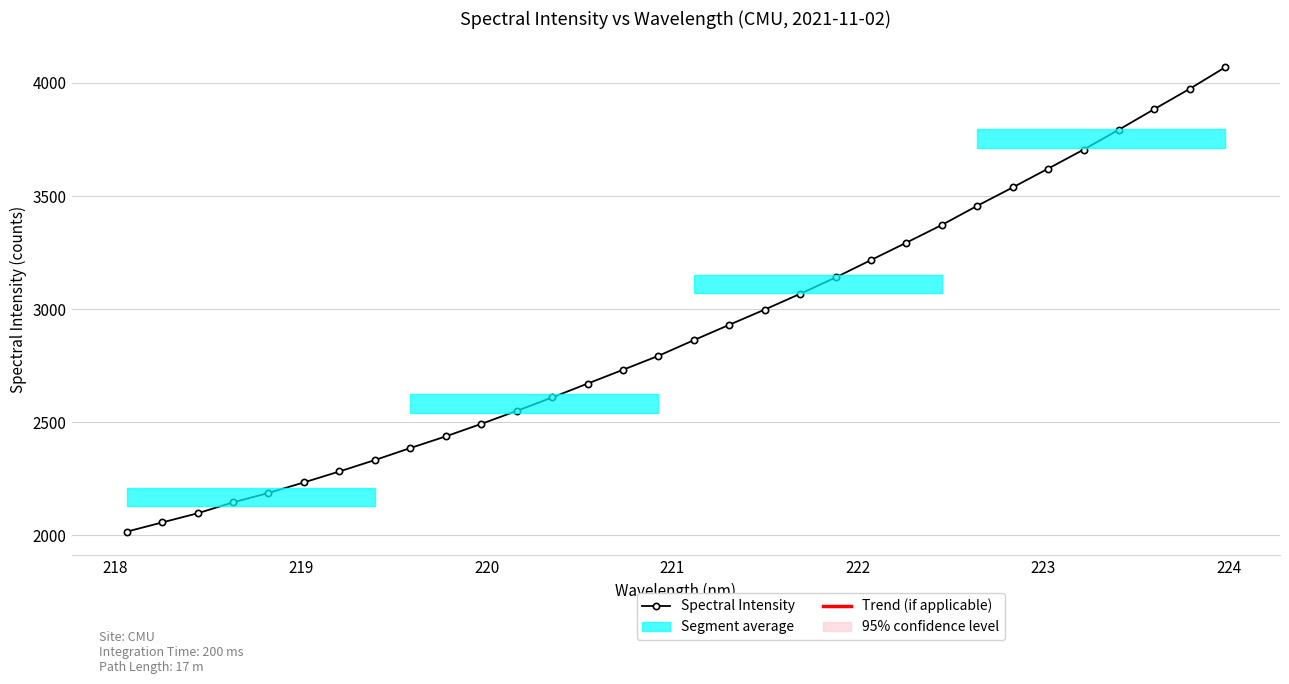

How many values exceed 2863?

16